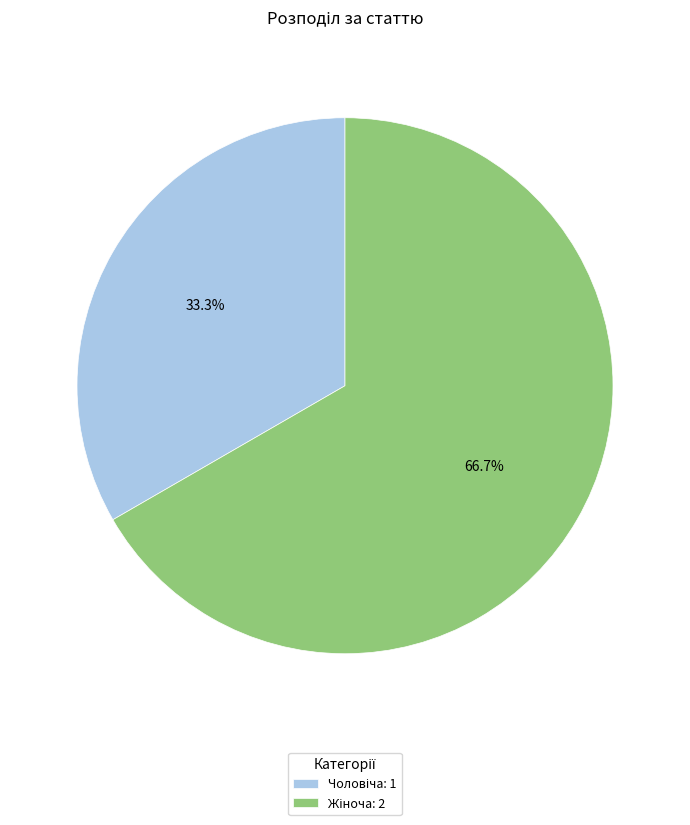

To the nearest percent, what is the average slice percentage?

50%